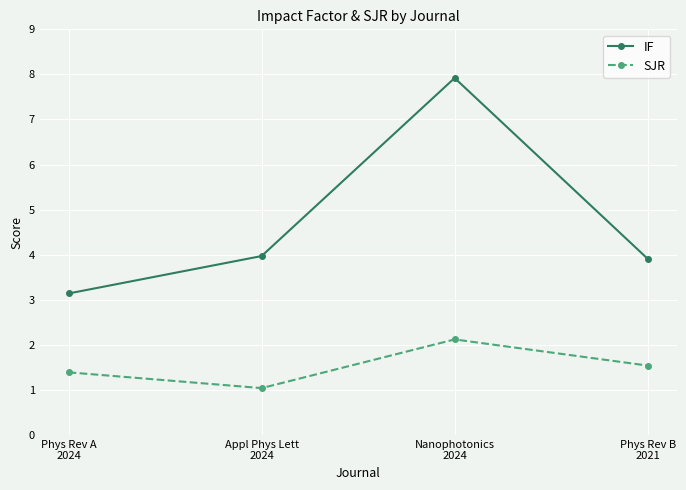

True or false: SJR has a value of 1.0 at Appl Phys Lett
2024.

True